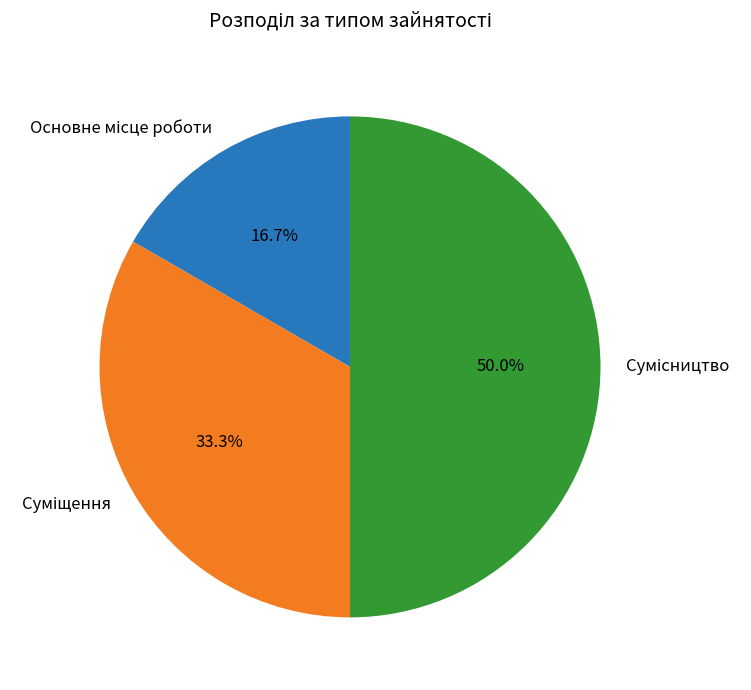

Which slice is the largest?

Сумісництво